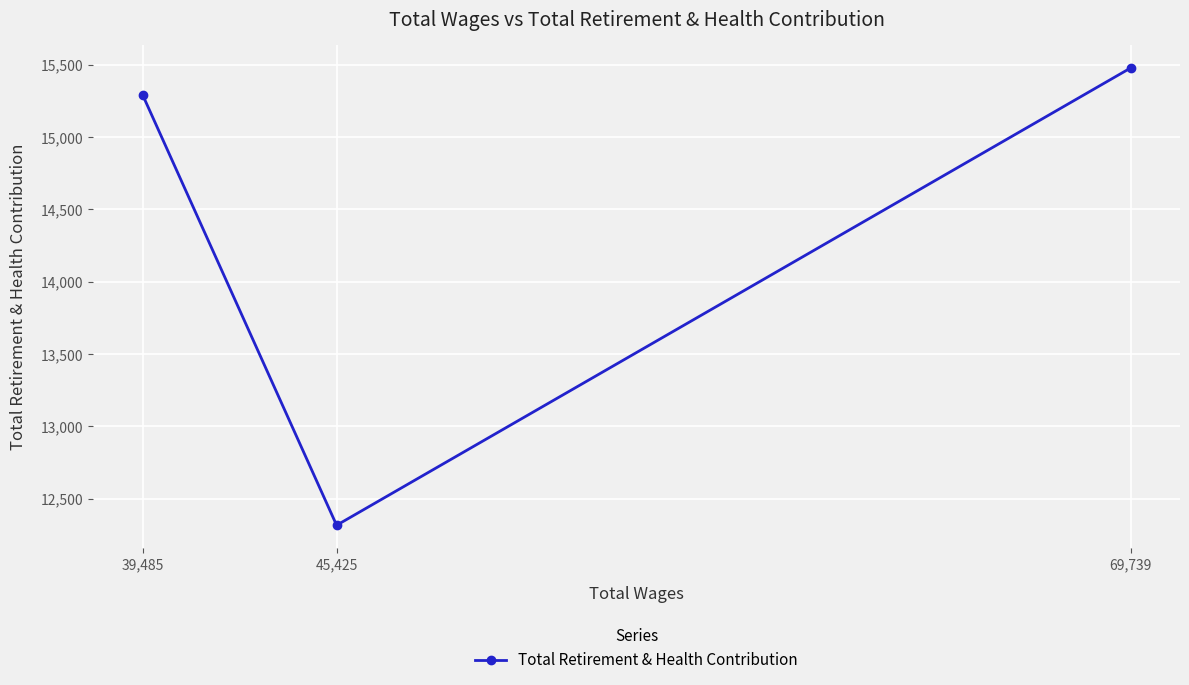

Count the number of values greater than 15292.

1